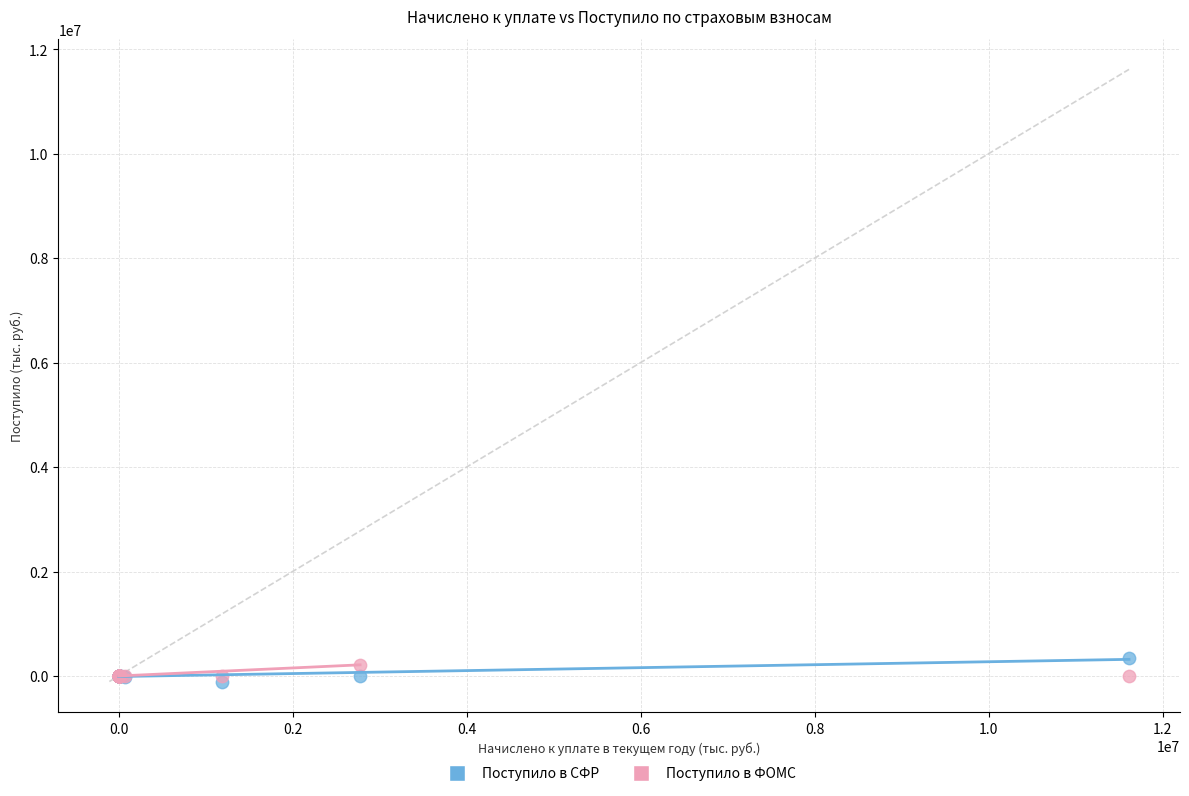

What are all the series names shown in the legend?

Поступило в СФР, Поступило в ФОМС